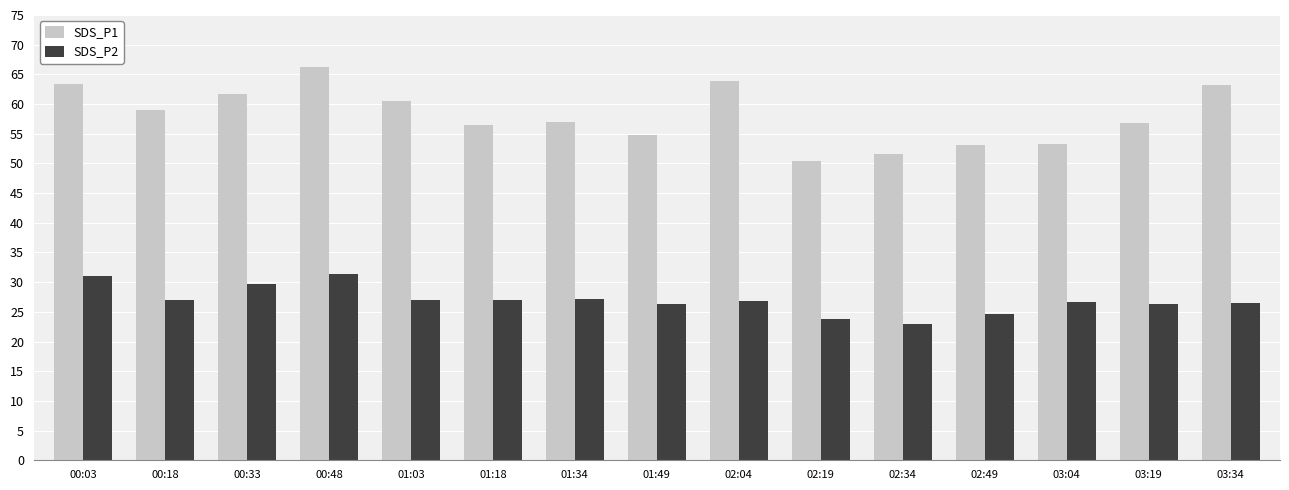

How many bars are there in total?

30